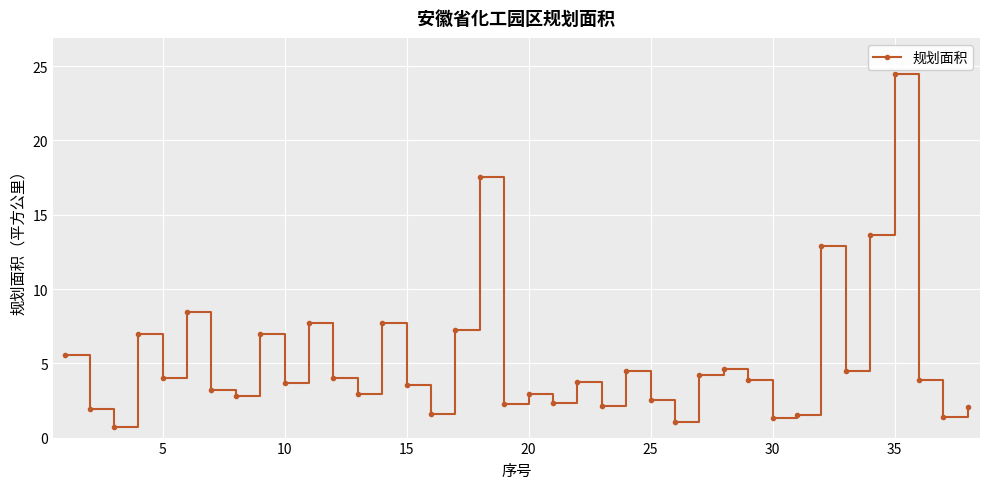

What is the average value?

5.2